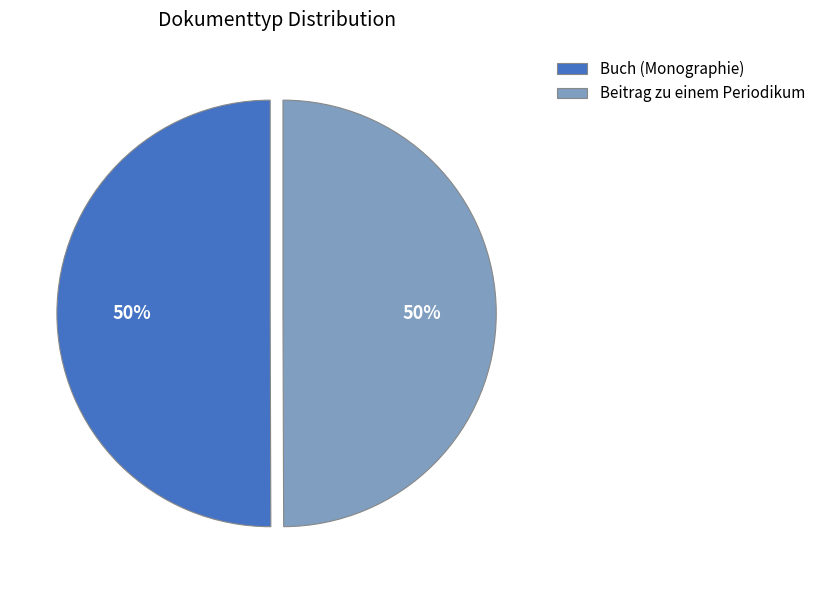

What percentage is the Beitrag zu einem Periodikum slice, to the nearest percent?

50%